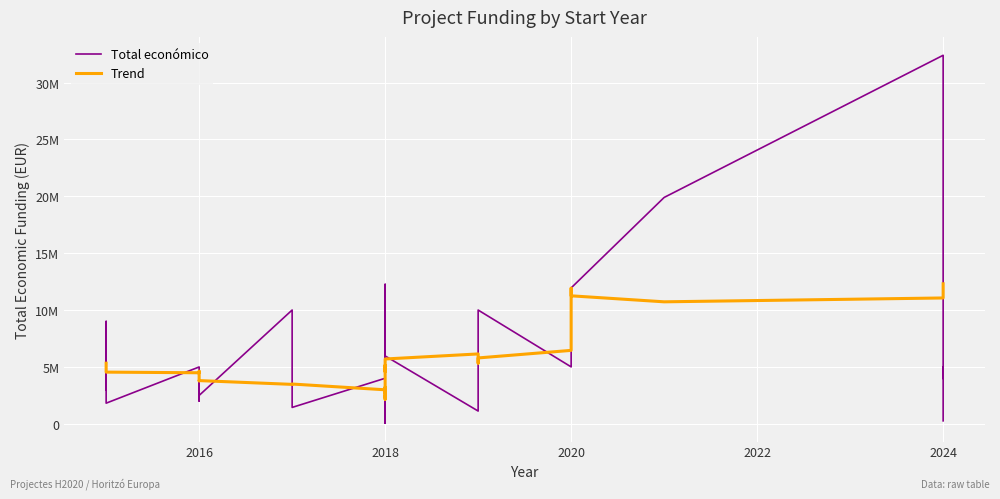

What is the difference between the maximum and minimum values in the Trend series?

10154117.8